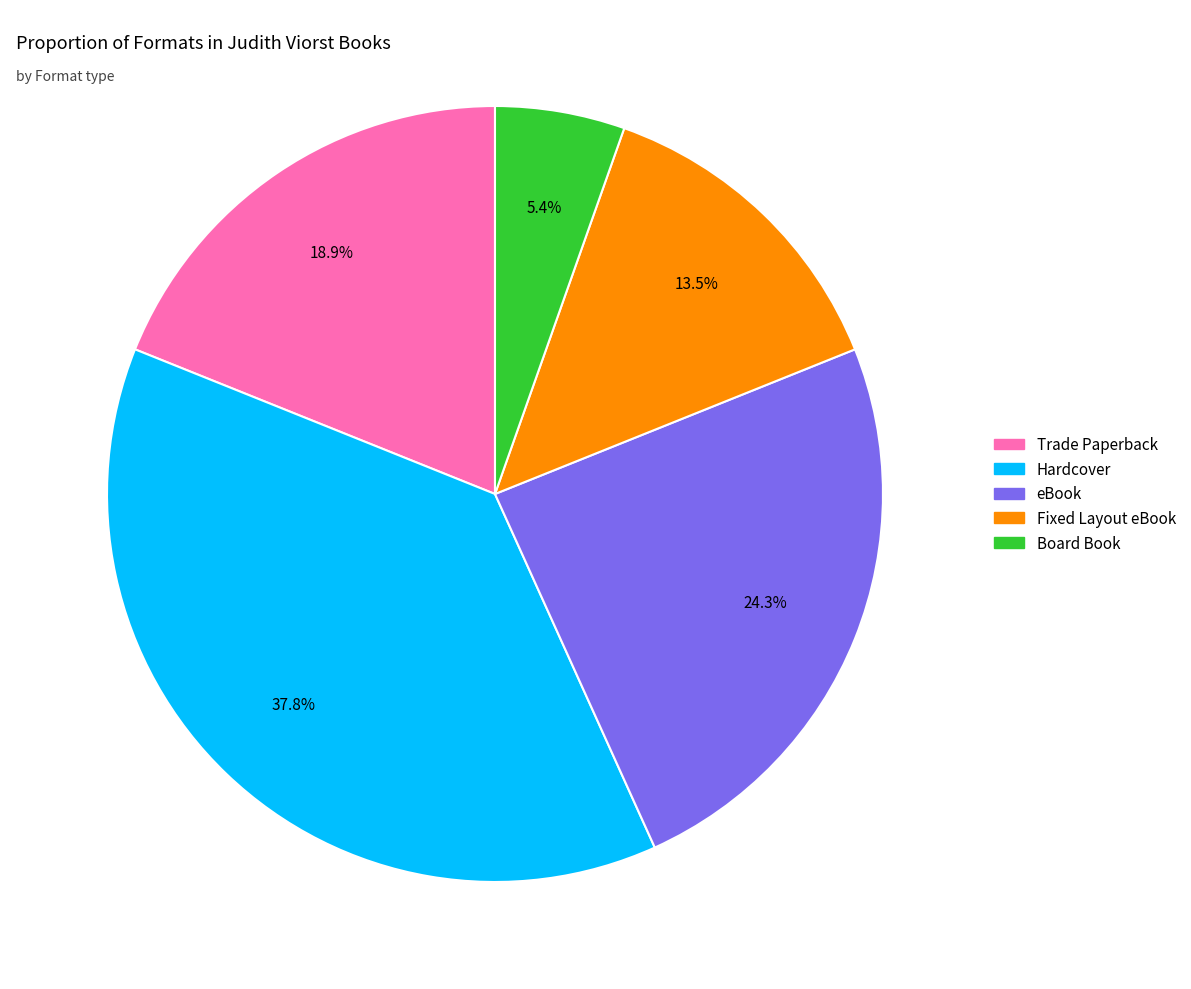

Is there a majority slice in this chart?

No